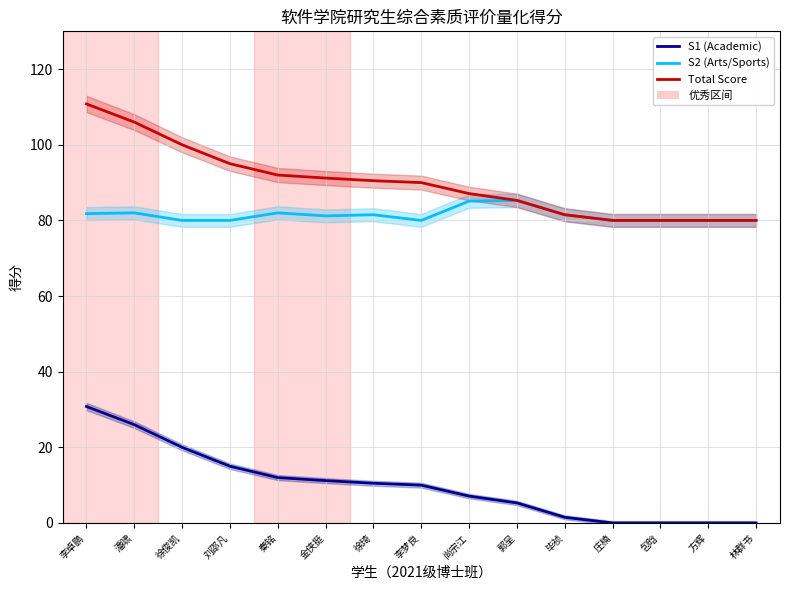

At which label is Total Score closest to 95?

刘邵凡